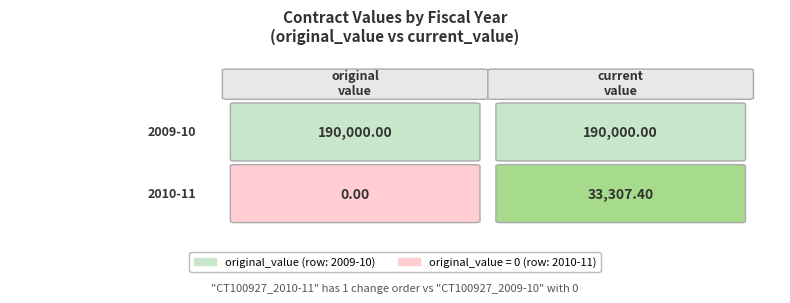

Is it true that 2009-10 equals 190000.0 at CT100927_2009-10?

True